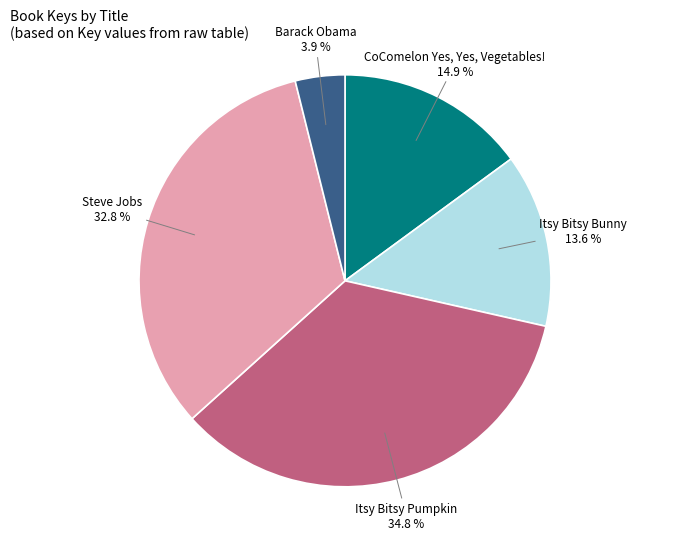

Does any single category account for the majority?

No